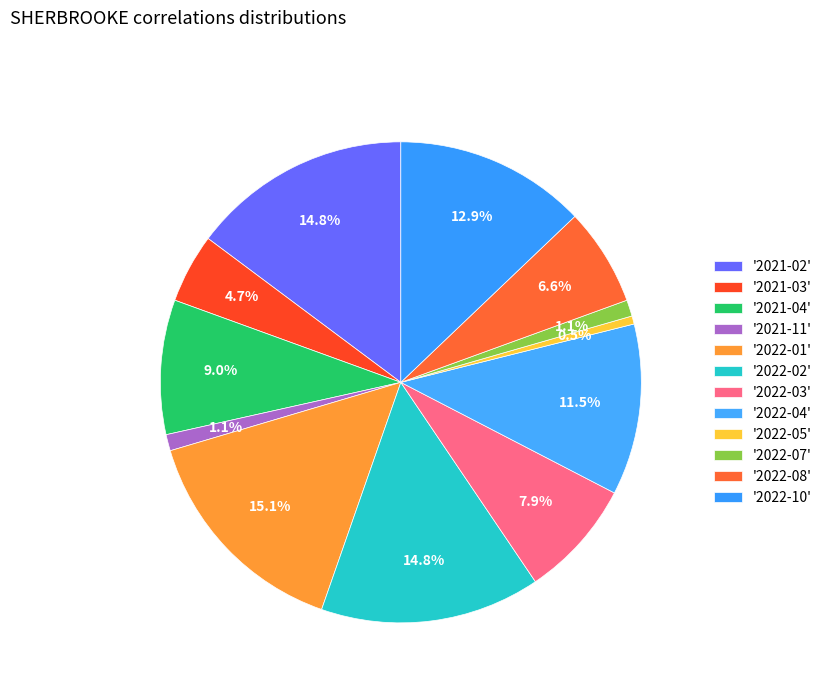

Which category has the smallest portion of the pie?

2022-05